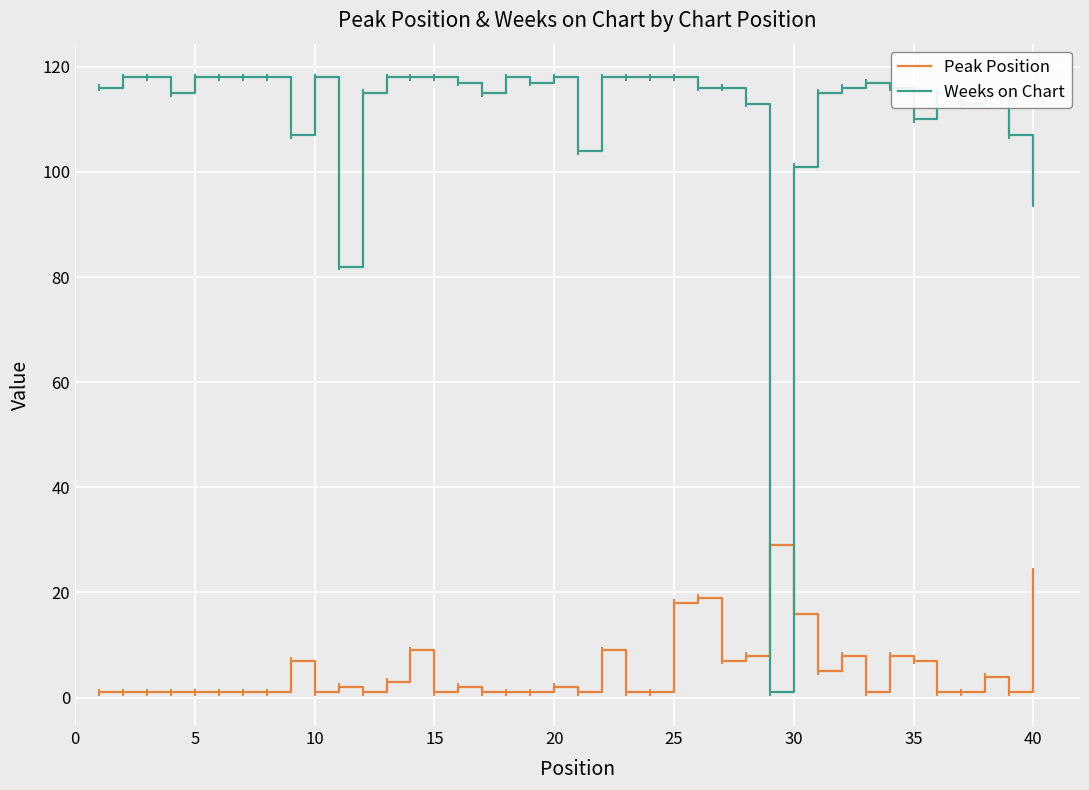

Rank the series by their maximum value, from lowest to highest.

Peak Position, Weeks on Chart